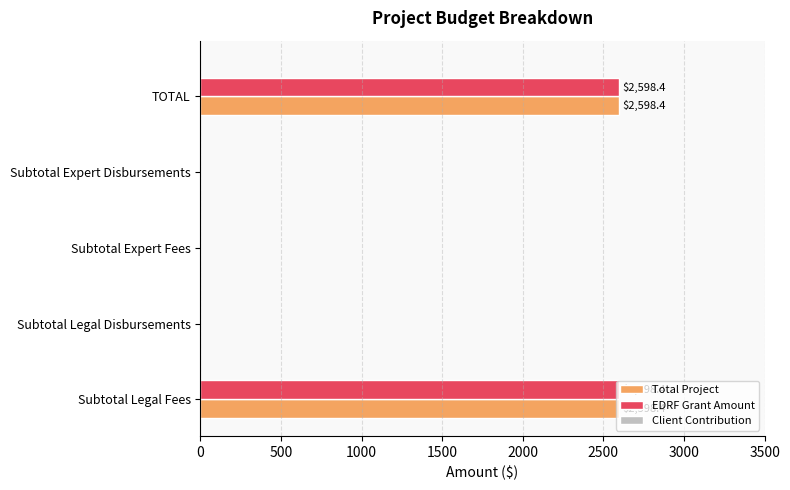

What is the greatest value displayed?

2598.4